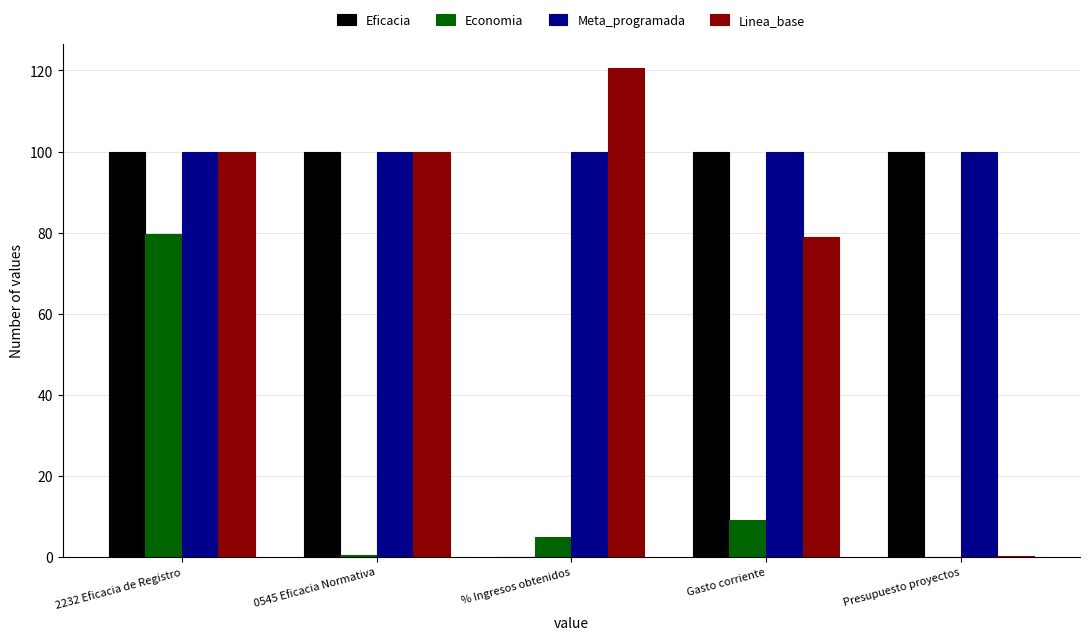

Is the value of Eficacia at 2232 Eficacia de Registro greater than the value of Linea_base at % Ingresos obtenidos?

No